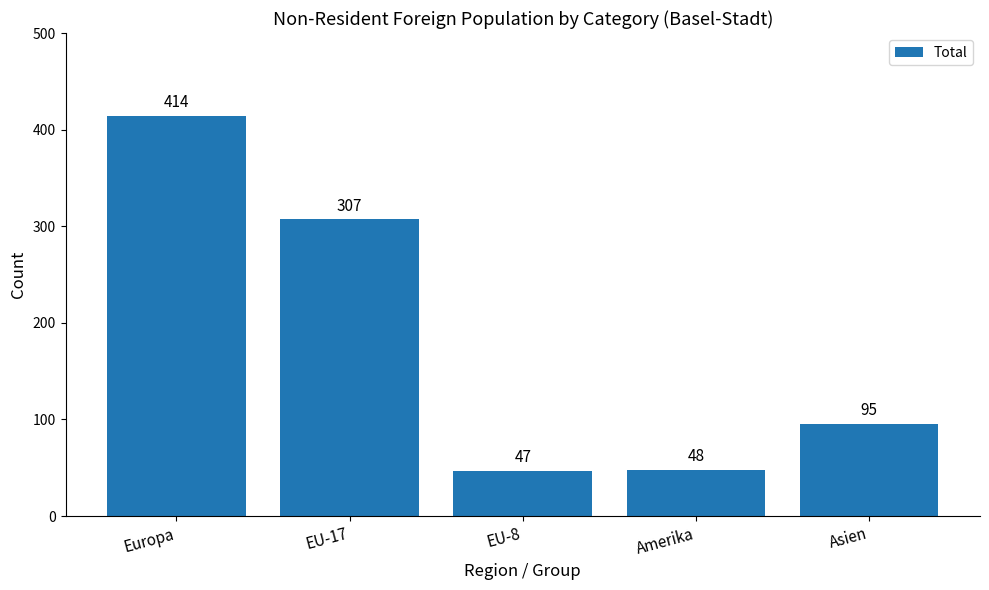

At which category does the chart reach its peak across all series?

Europa